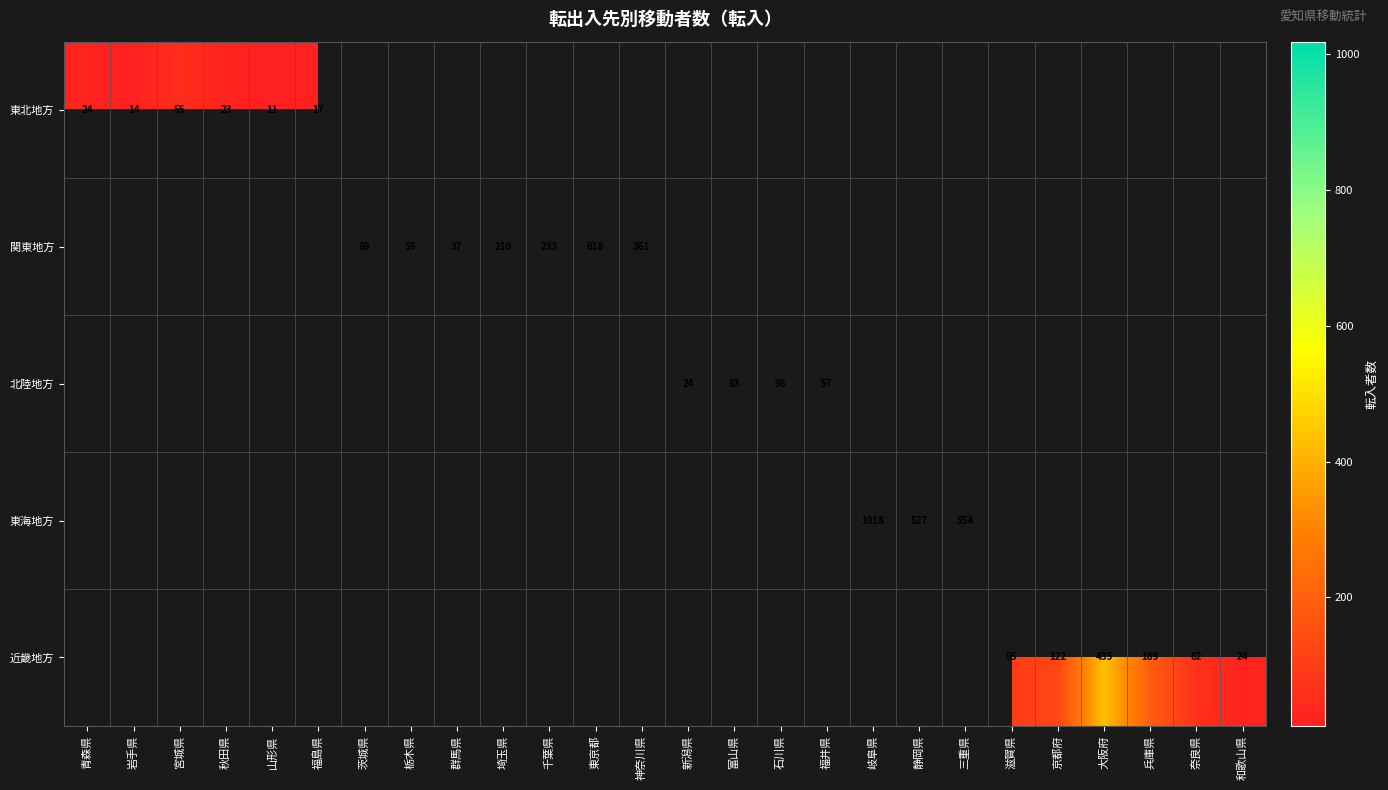

The value of 関東地方 at 東京都 is 618. True or false?

True